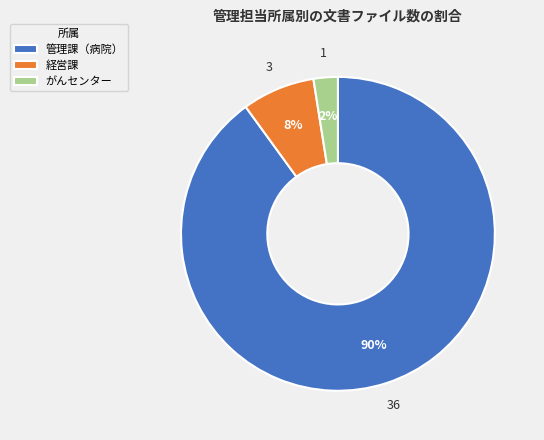

To the nearest percent, what is the combined percentage of 経営課 and がんセンター?

10%